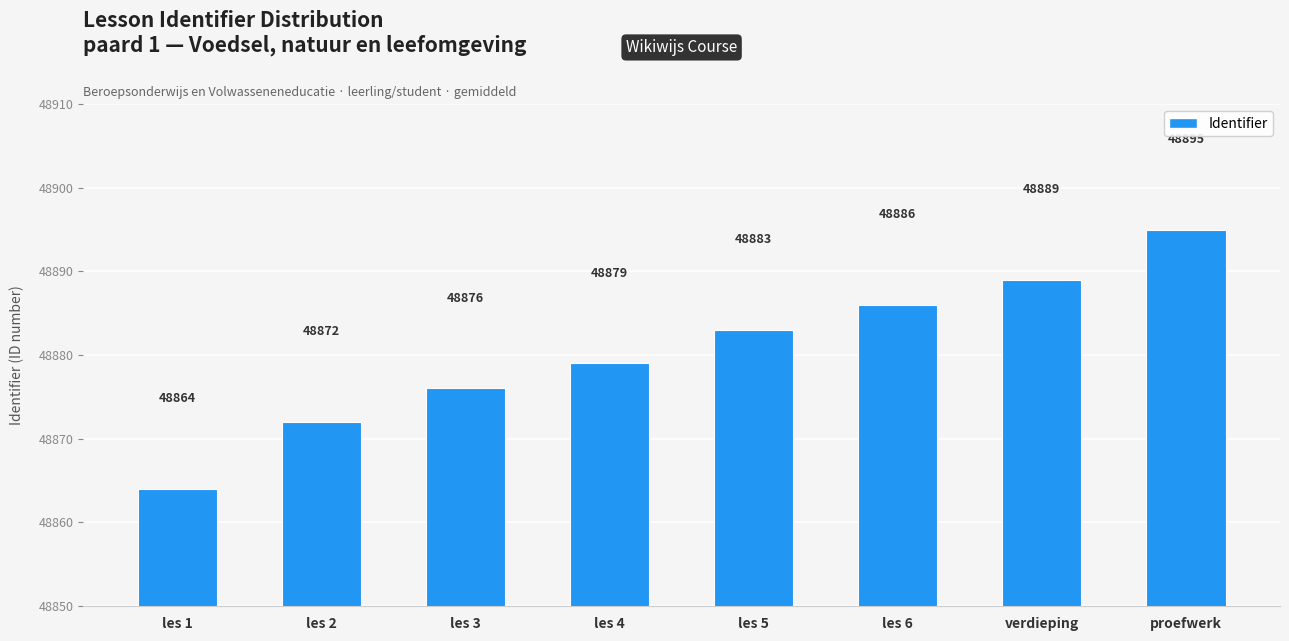

Which label corresponds to the largest value in the chart?

proefwerk